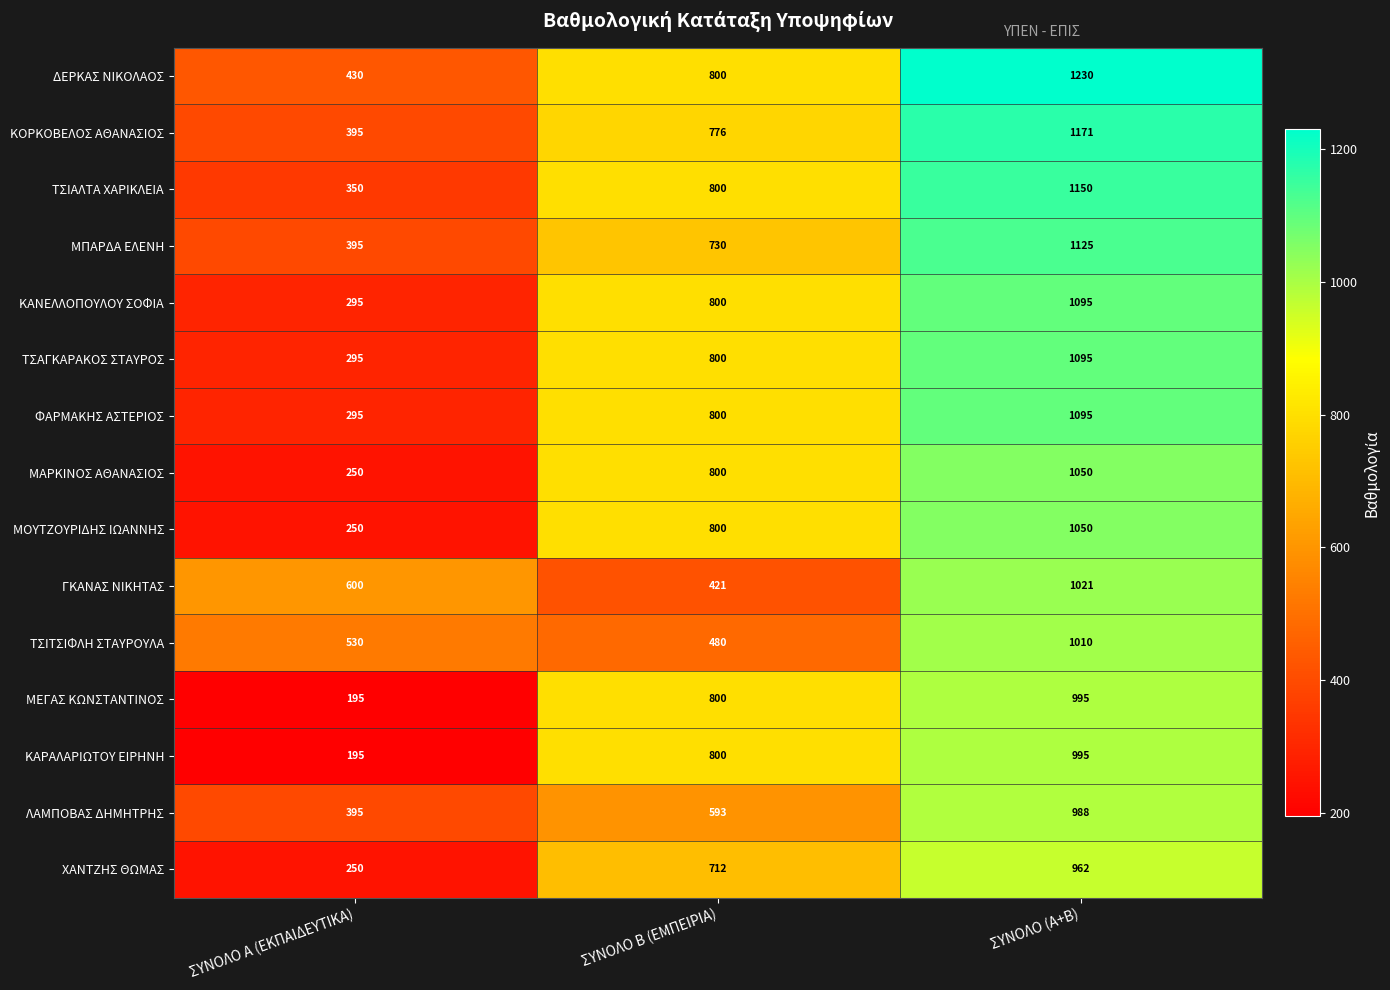

What is the difference between the second highest and minimum values in the ΧΑΝΤΖΗΣ ΘΩΜΑΣ series?

462